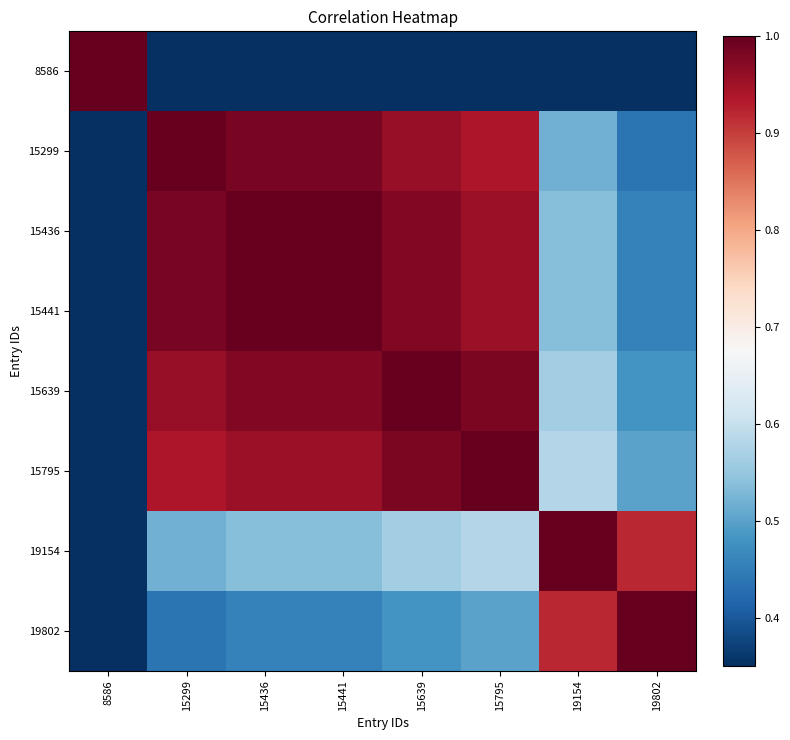

Reading left to right, transcribe all the data shown in this chart.

8586: 8586=1.0	15299=0.3	15436=0.3	15441=0.3	15639=0.3	15795=0.3	19154=0.3	19802=0.3
15299: 8586=0.3	15299=1.0	15436=1.0	15441=1.0	15639=1.0	15795=0.9	19154=0.5	19802=0.4
15436: 8586=0.3	15299=1.0	15436=1.0	15441=1.0	15639=1.0	15795=1.0	19154=0.5	19802=0.5
15441: 8586=0.3	15299=1.0	15436=1.0	15441=1.0	15639=1.0	15795=1.0	19154=0.5	19802=0.5
15639: 8586=0.3	15299=1.0	15436=1.0	15441=1.0	15639=1.0	15795=1.0	19154=0.6	19802=0.5
15795: 8586=0.3	15299=0.9	15436=1.0	15441=1.0	15639=1.0	15795=1.0	19154=0.6	19802=0.5
19154: 8586=0.3	15299=0.5	15436=0.5	15441=0.5	15639=0.6	15795=0.6	19154=1.0	19802=0.9
19802: 8586=0.3	15299=0.4	15436=0.5	15441=0.5	15639=0.5	15795=0.5	19154=0.9	19802=1.0